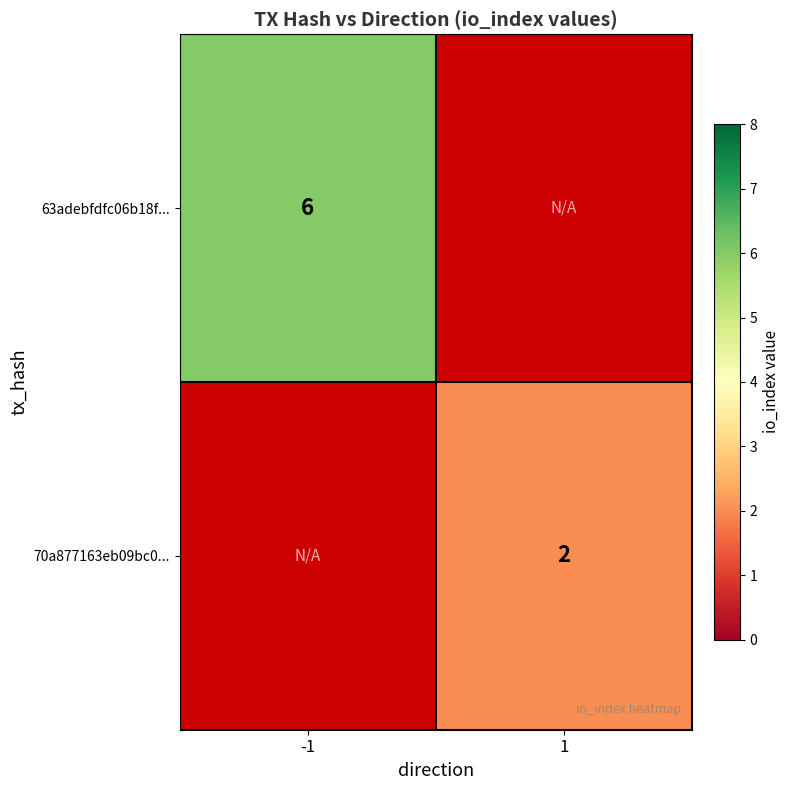

The value of 63adebfdfc06b18f... at -1 is 6. True or false?

True